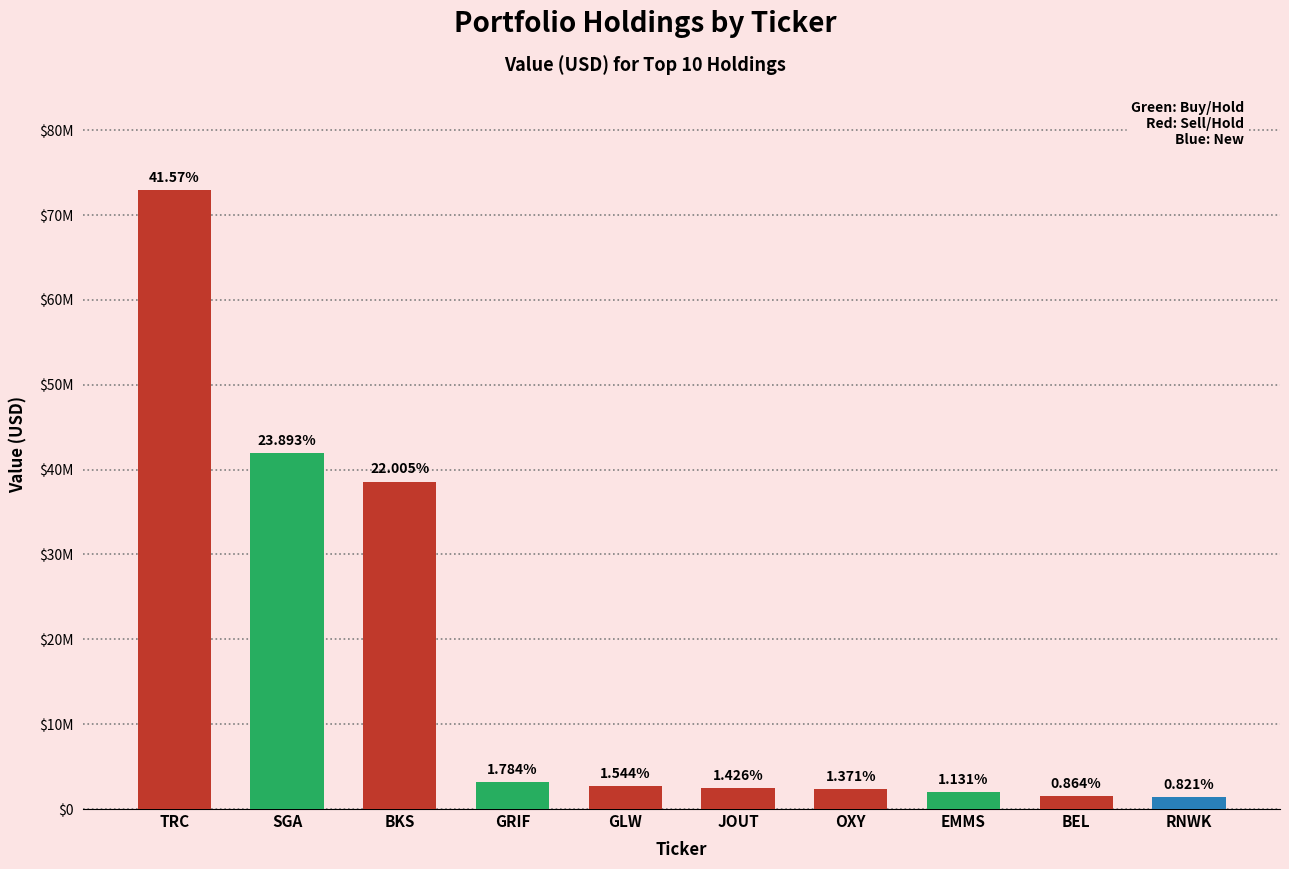

Are the bars horizontal?

No